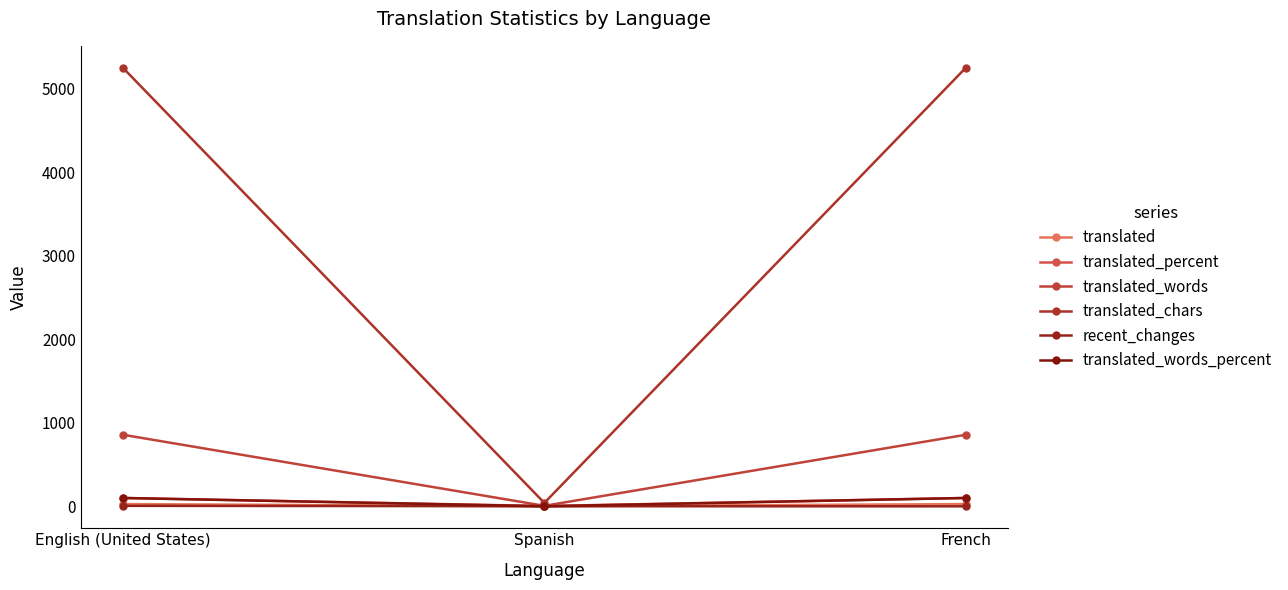

Which category has the lowest value in the translated_chars series?

Spanish